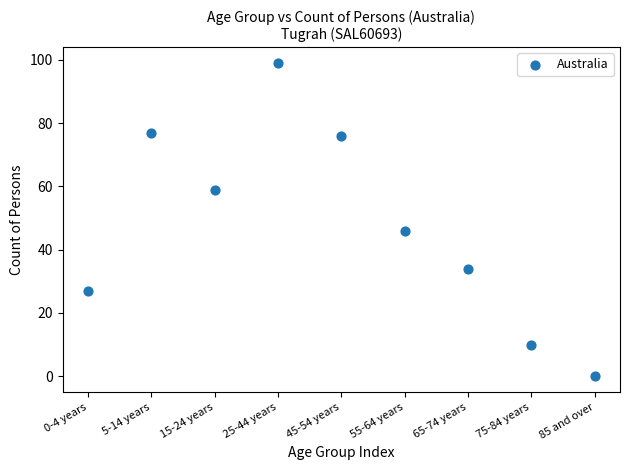

What is the average Y value?

48